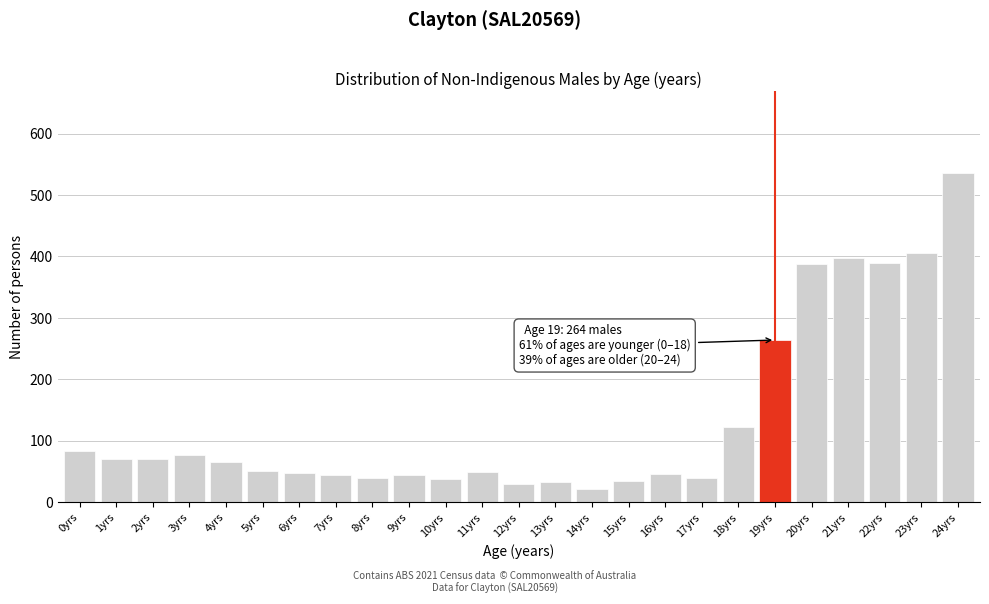

What is the label of the 12th bar from the left?

11yrs